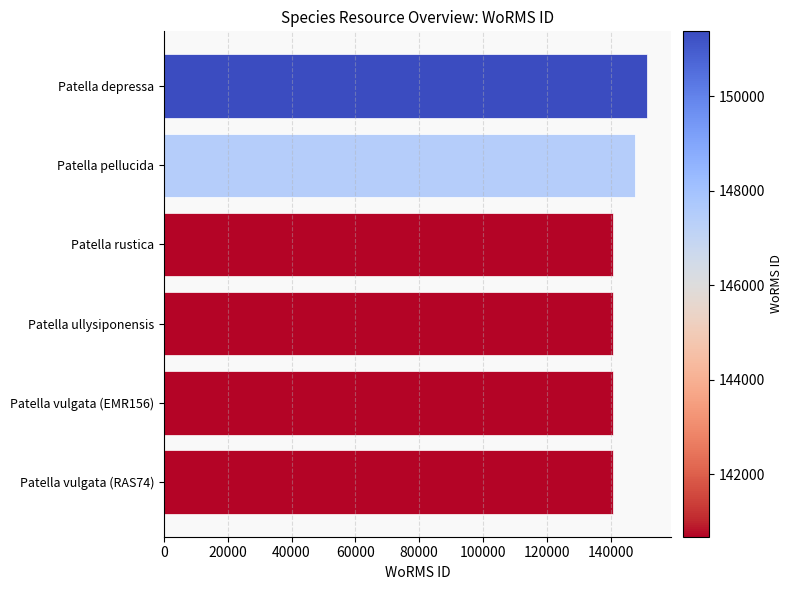

At which category does the chart reach its peak across all series?

Patella depressa